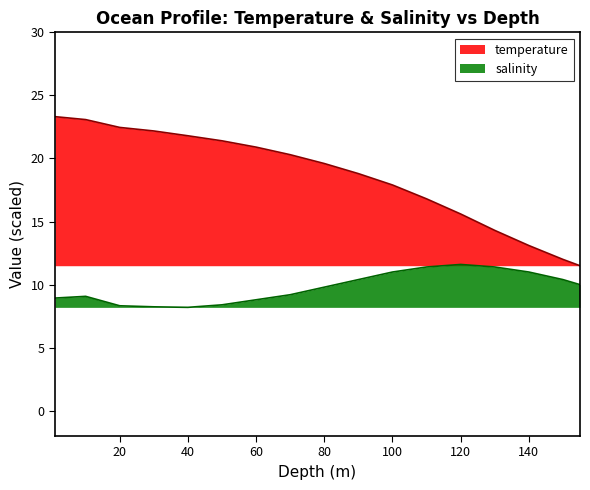

What is the value of the salinity point at the 14th from the left?

11.4